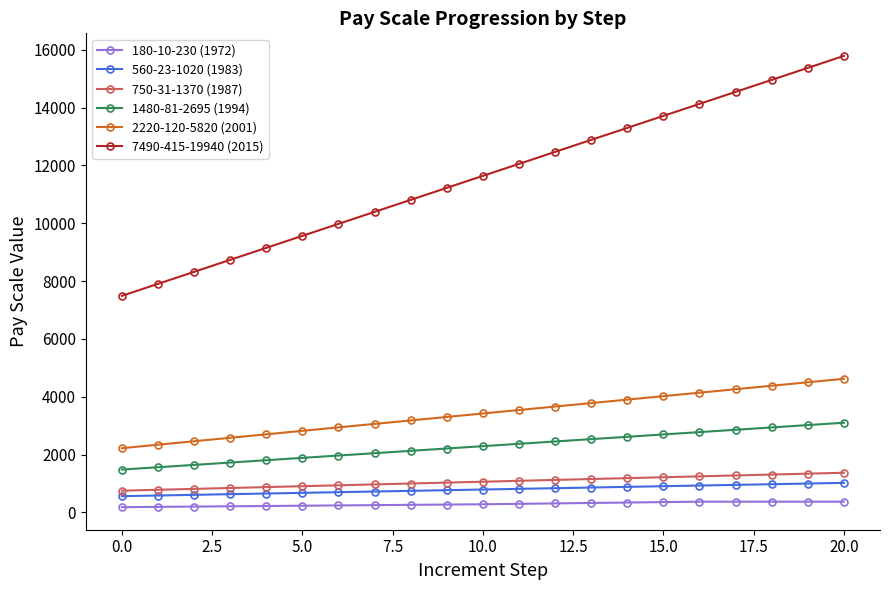

True or false: 180-10-230 (1972) and 1480-81-2695 (1994) intersect in this chart.

False